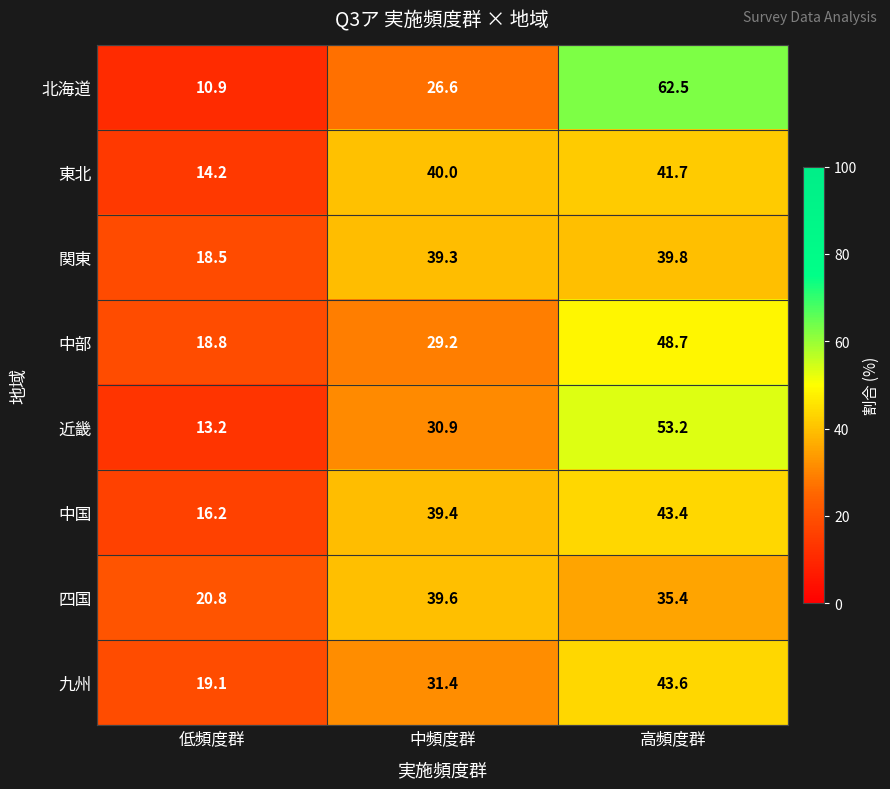

Is it true that 関東 equals 39.3 at 中頻度群?

True